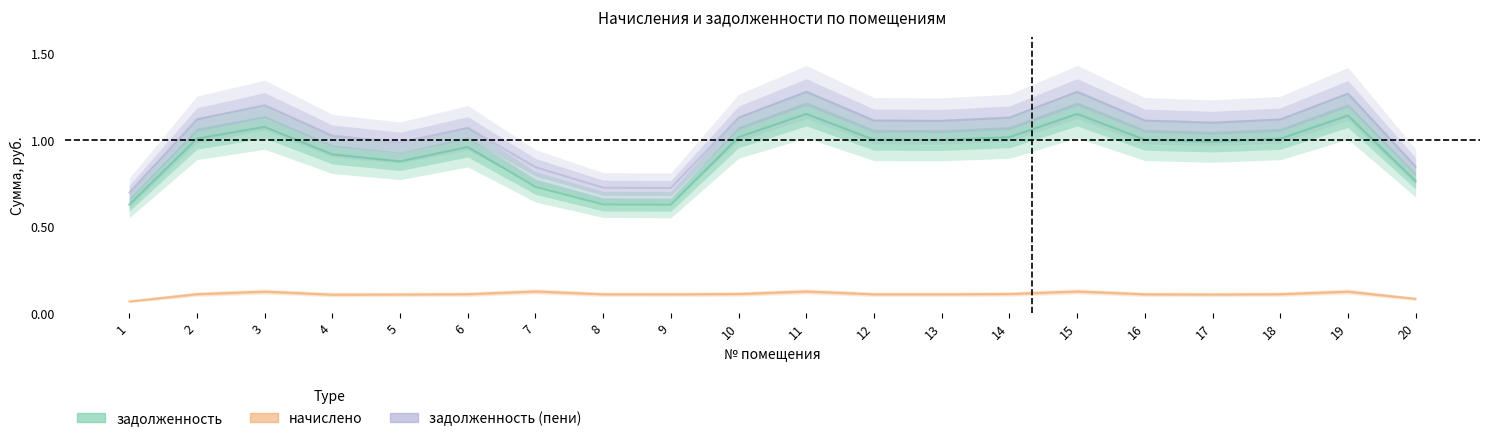

Reading left to right, list all the values displayed in this chart.

задолженность: 1=0.6	2=1.0	3=1.1	4=0.9	5=0.9	6=1.0	7=0.7	8=0.6	9=0.6	10=1.0	11=1.2	12=1.0	13=1.0	14=1.0	15=1.2	16=1.0	17=1.0	18=1.0	19=1.1	20=0.8
начислено: 1=0.1	2=0.1	3=0.1	4=0.1	5=0.1	6=0.1	7=0.1	8=0.1	9=0.1	10=0.1	11=0.1	12=0.1	13=0.1	14=0.1	15=0.1	16=0.1	17=0.1	18=0.1	19=0.1	20=0.1
задолженность (пени): 1=0.7	2=1.1	3=1.2	4=1.0	5=1.0	6=1.1	7=0.8	8=0.7	9=0.7	10=1.1	11=1.3	12=1.1	13=1.1	14=1.1	15=1.3	16=1.1	17=1.1	18=1.1	19=1.3	20=0.8